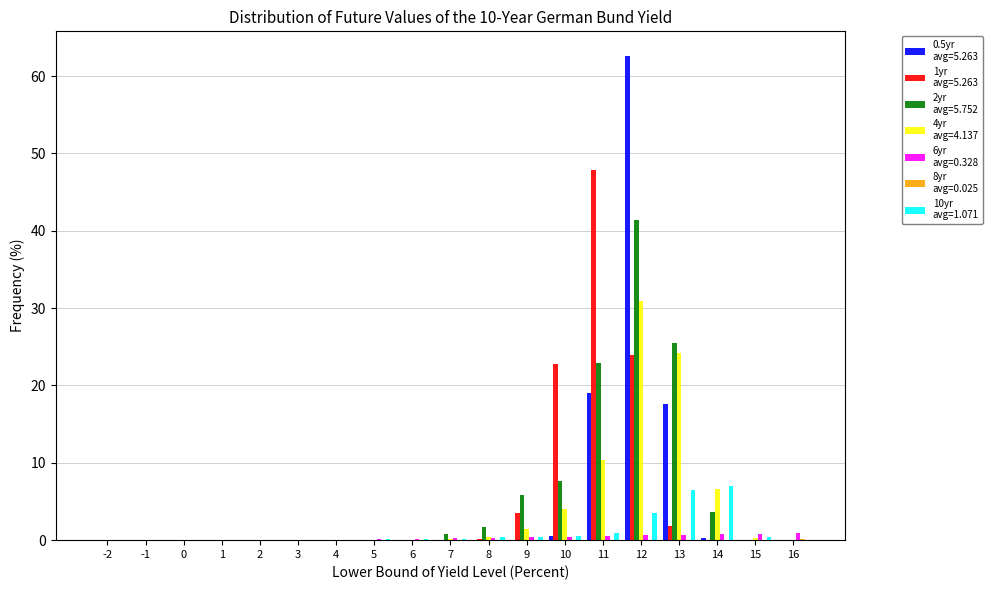

What is the maximum value shown in the chart?

62.6